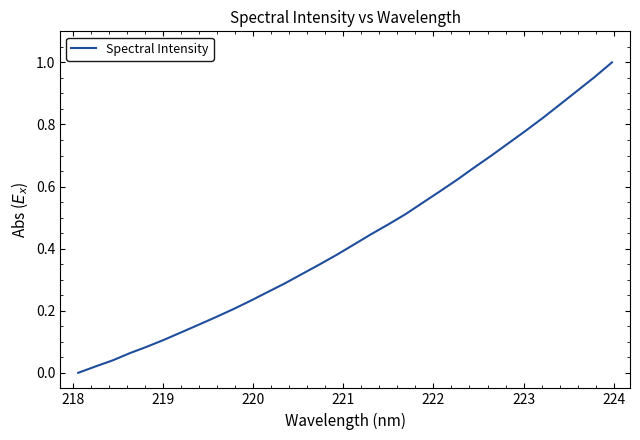

How many lines are shown in the chart?

1